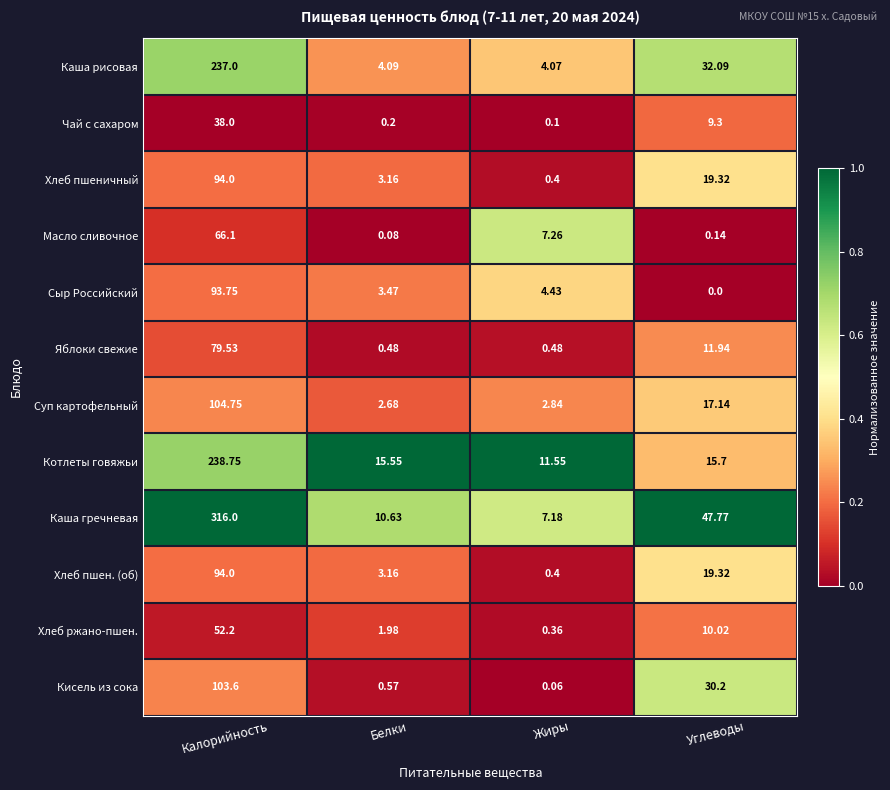

Between Белки and Жиры, which series saw the biggest shift?

Масло сливочное